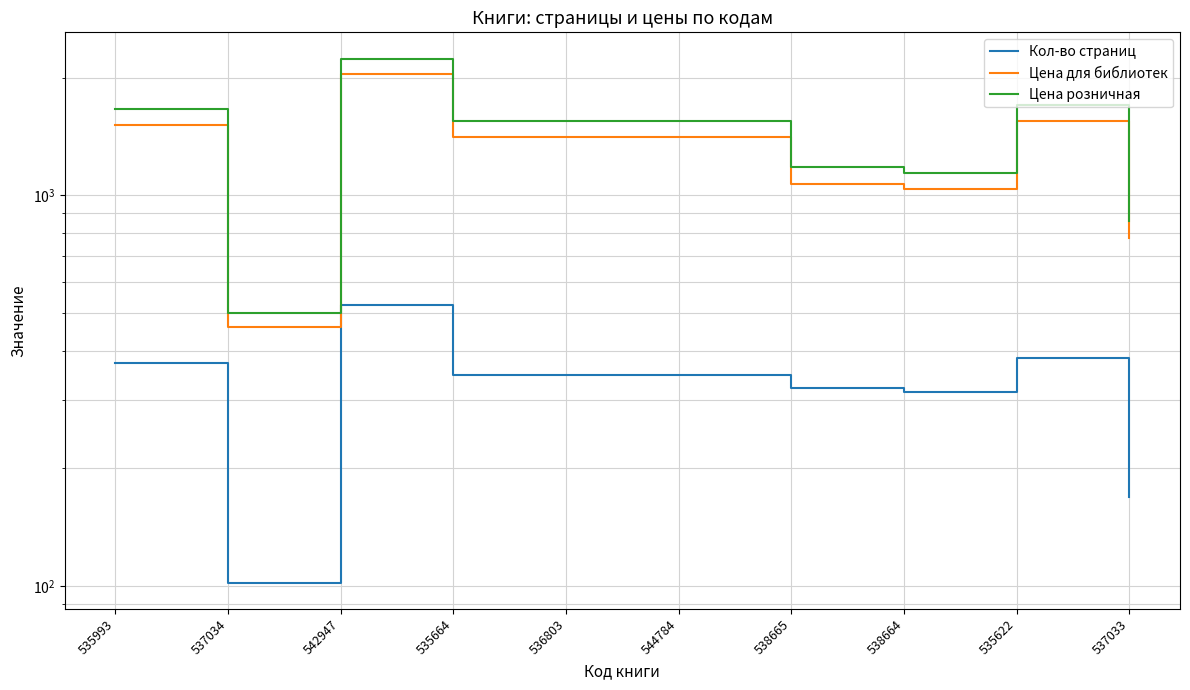

Is the value of Цена для библиотек at 537034 greater than the value of Цена розничная at 538664?

No